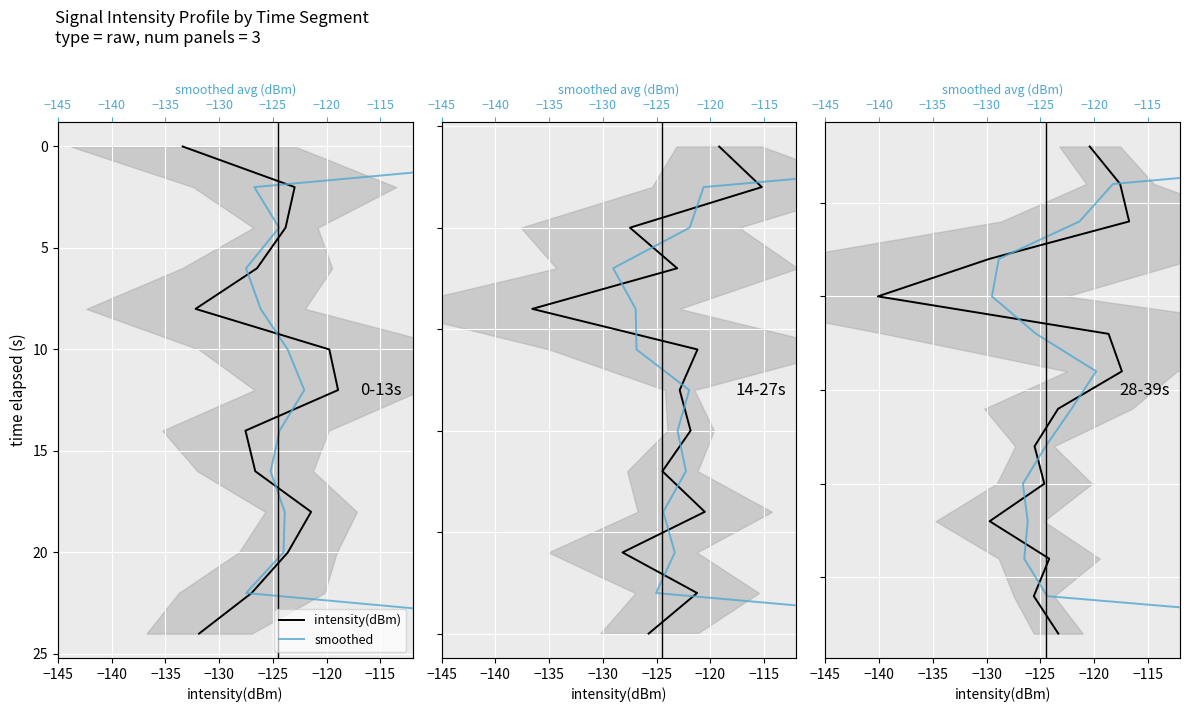

How many lines are shown in the chart?

2